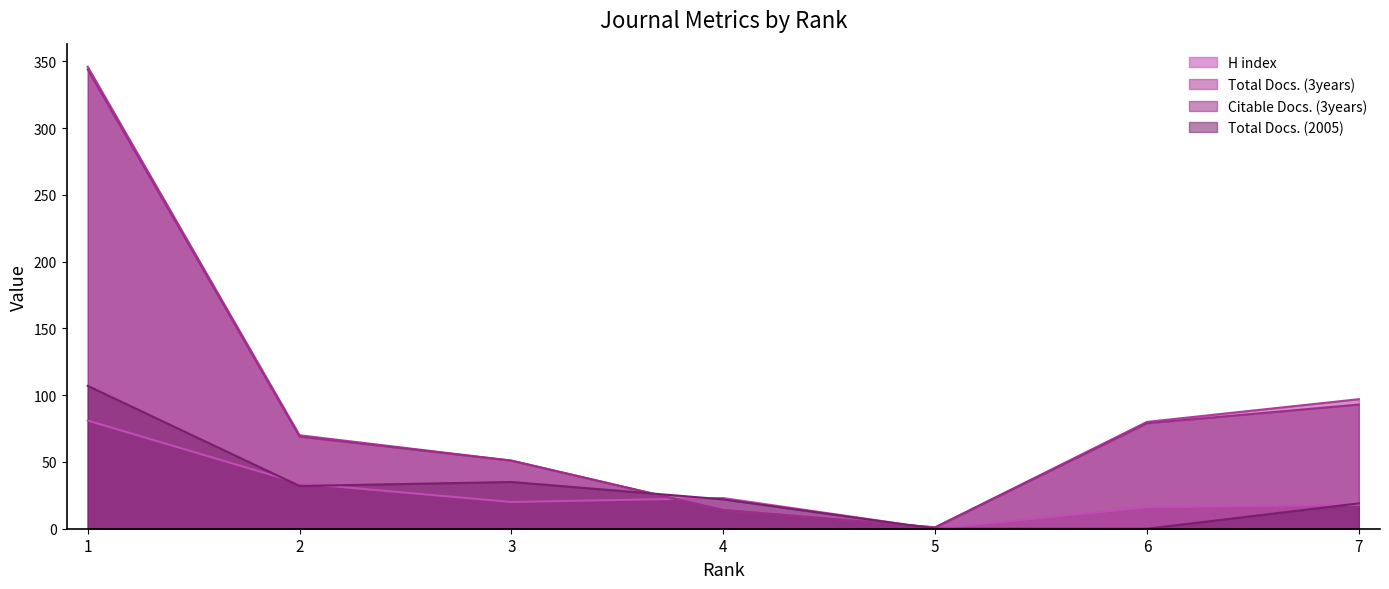

List the labels in order of Total Docs. (2005) value, largest first.

1, 3, 2, 4, 7, 5, 6